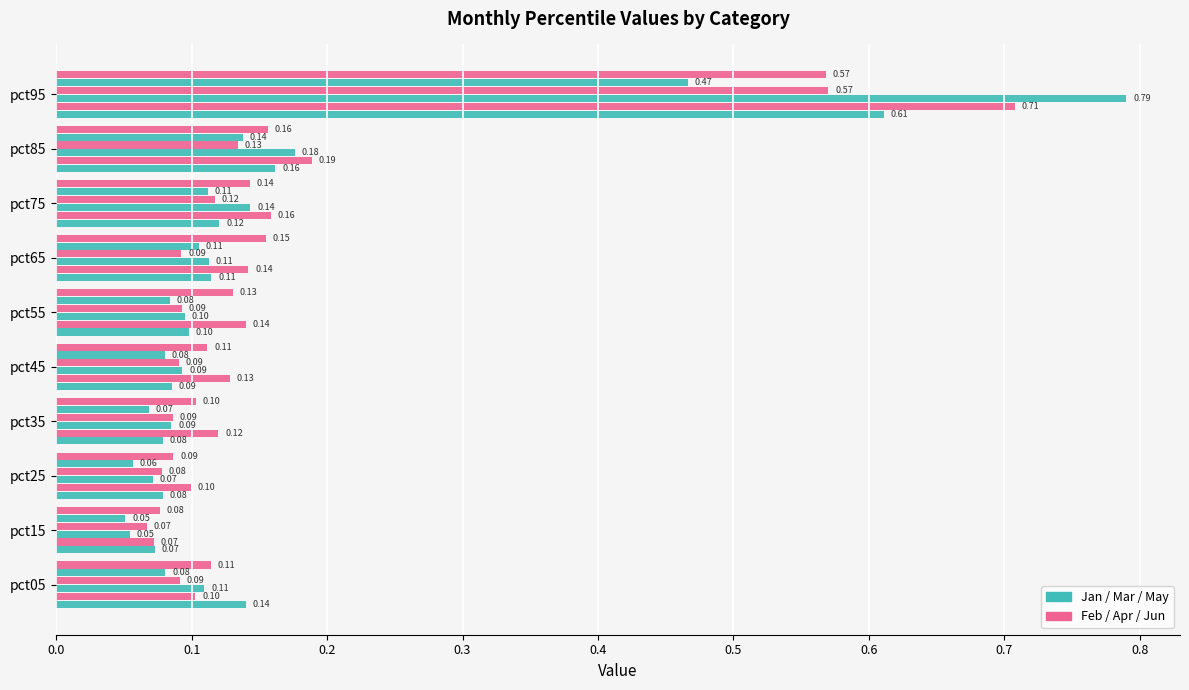

Reading right to left, extract all data points from this chart.

Jan: 0.6	0.2	0.1	0.1	0.1	0.1	0.1	0.1	0.1	0.1
Feb: 0.7	0.2	0.2	0.1	0.1	0.1	0.1	0.1	0.1	0.1
Mar: 0.8	0.2	0.1	0.1	0.1	0.1	0.1	0.1	0.1	0.1
Apr: 0.6	0.1	0.1	0.1	0.1	0.1	0.1	0.1	0.1	0.1
May: 0.5	0.1	0.1	0.1	0.1	0.1	0.1	0.1	0.1	0.1
Jun: 0.6	0.2	0.1	0.2	0.1	0.1	0.1	0.1	0.1	0.1